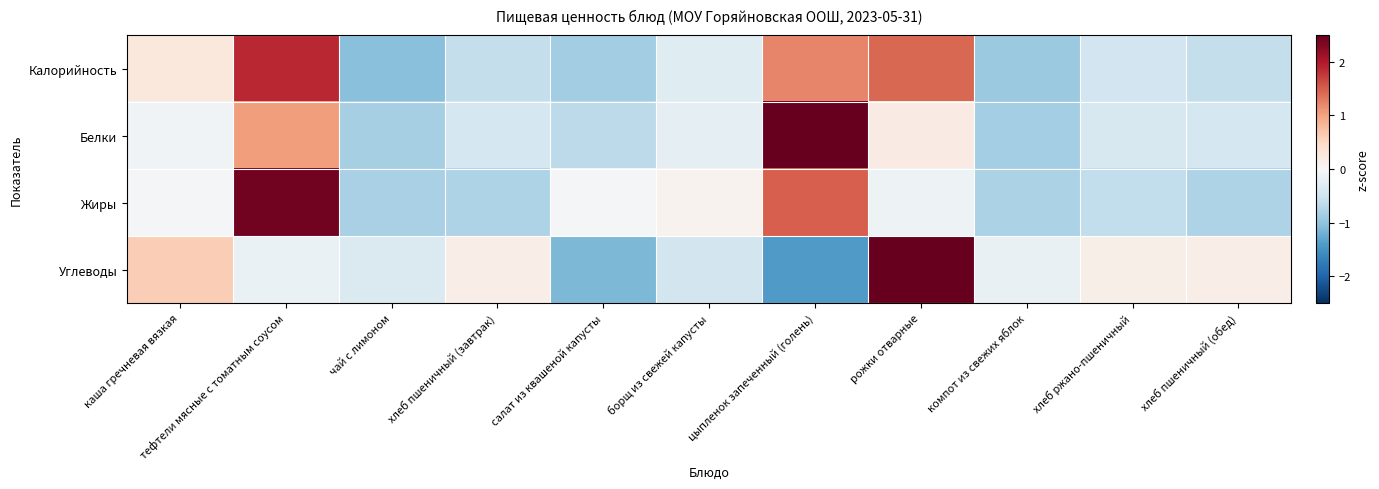

Reading left to right, transcribe all the data shown in this chart.

Калорийность: каша гречневая вязкая=0.3	тефтели мясные с томатным соусом=1.9	чай с лимоном=-1.1	хлеб пшеничный (завтрак)=-0.6	салат из квашеной капусты=-0.9	борщ из свежей капусты=-0.3	цыпленок запеченный (голень)=1.2	рожки отварные=1.4	компот из свежих яблок=-0.9	хлеб ржано-пшеничный=-0.5	хлеб пшеничный (обед)=-0.6
Белки: каша гречневая вязкая=-0.1	тефтели мясные с томатным соусом=1.0	чай с лимоном=-0.8	хлеб пшеничный (завтрак)=-0.4	салат из квашеной капусты=-0.7	борщ из свежей капусты=-0.2	цыпленок запеченный (голень)=2.7	рожки отварные=0.2	компот из свежих яблок=-0.8	хлеб ржано-пшеничный=-0.4	хлеб пшеничный (обед)=-0.4
Жиры: каша гречневая вязкая=-0.0	тефтели мясные с томатным соусом=2.4	чай с лимоном=-0.8	хлеб пшеничный (завтрак)=-0.8	салат из квашеной капусты=-0.0	борщ из свежей капусты=0.1	цыпленок запеченный (голень)=1.5	рожки отварные=-0.1	компот из свежих яблок=-0.8	хлеб ржано-пшеничный=-0.6	хлеб пшеничный (обед)=-0.8
Углеводы: каша гречневая вязкая=0.6	тефтели мясные с томатным соусом=-0.2	чай с лимоном=-0.4	хлеб пшеничный (завтрак)=0.2	салат из квашеной капусты=-1.1	борщ из свежей капусты=-0.5	цыпленок запеченный (голень)=-1.4	рожки отварные=2.6	компот из свежих яблок=-0.2	хлеб ржано-пшеничный=0.1	хлеб пшеничный (обед)=0.2